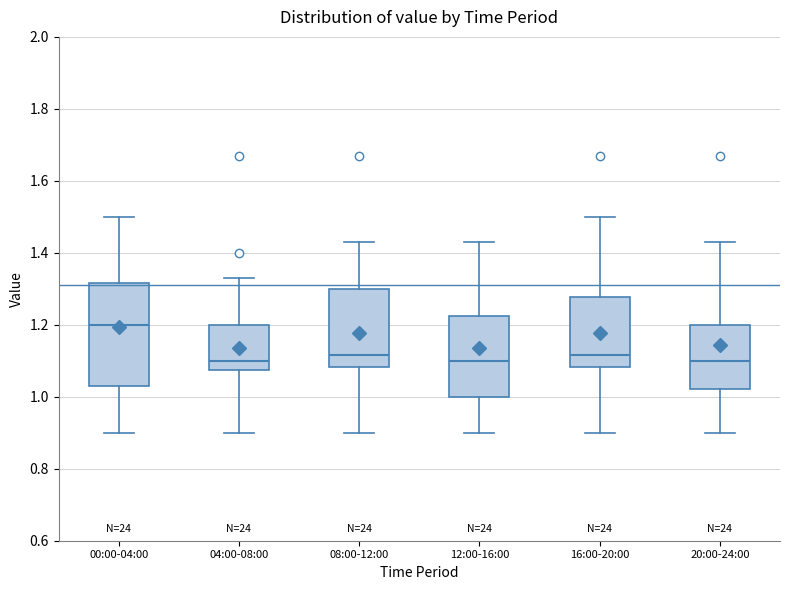

Which box's median line is the highest?

00:00-04:00